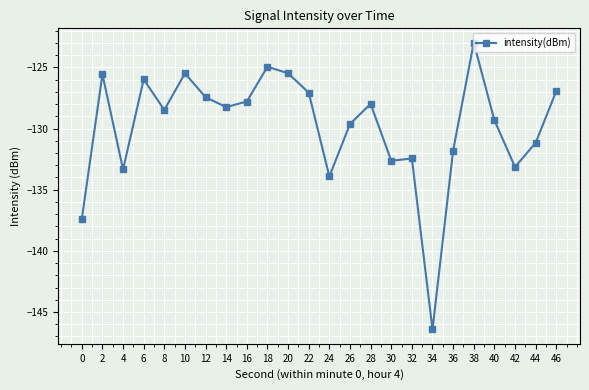

The value at 26 is -192.5. True or false?

False